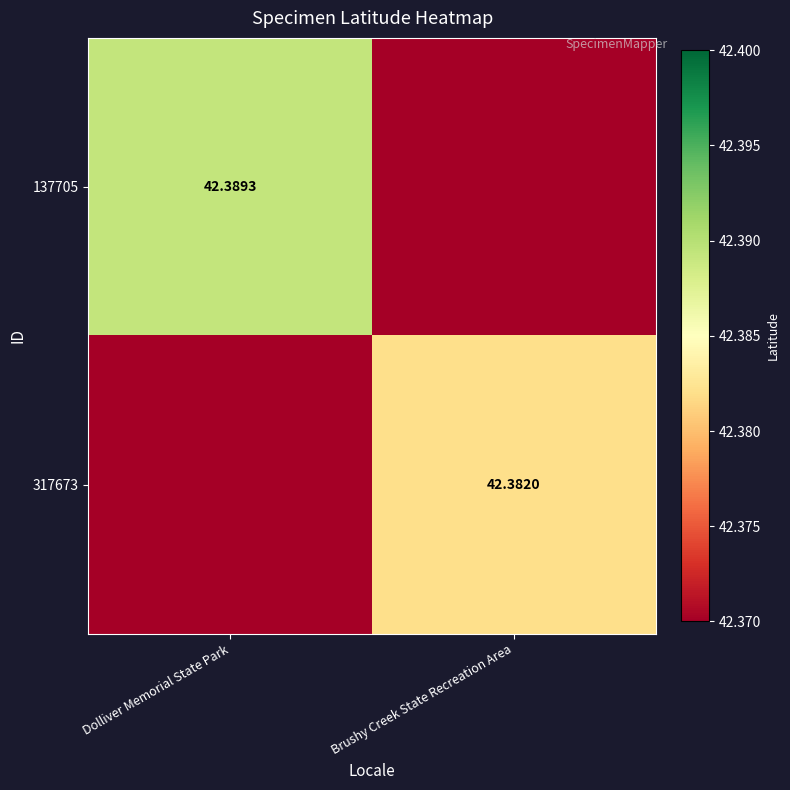

Is the value of 317673 at Dolliver Memorial State Park greater than the value of 137705 at Dolliver Memorial State Park?

No